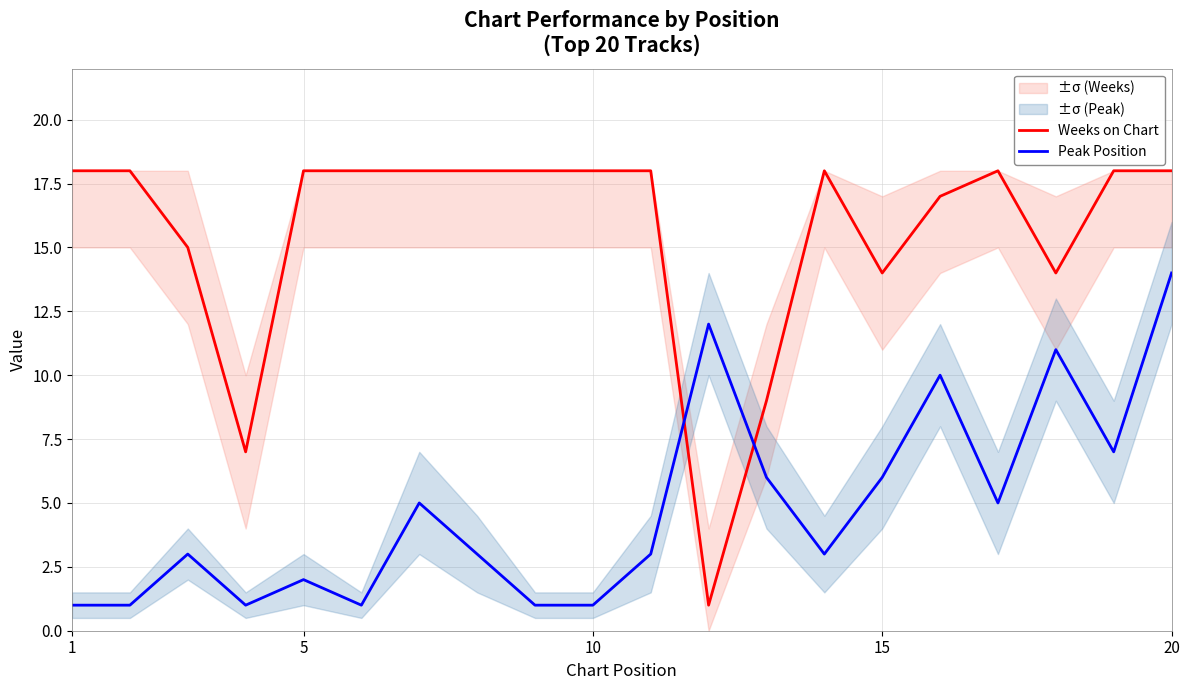

Which series has the largest total across all categories?

Weeks on Chart